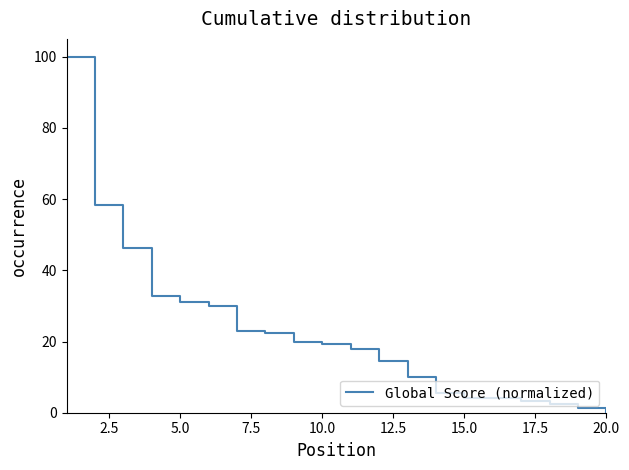

What is the maximum value shown in the chart?

100.0